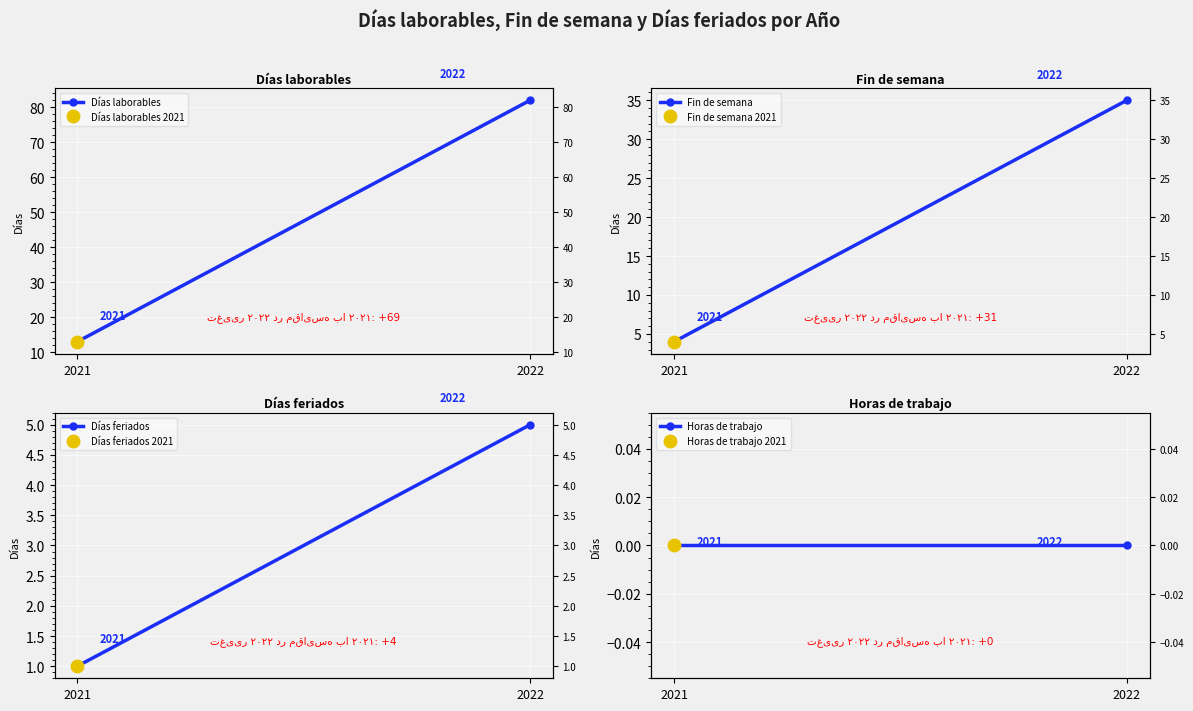

List the labels in order of Horas de trabajo value, largest first.

2021, 2022